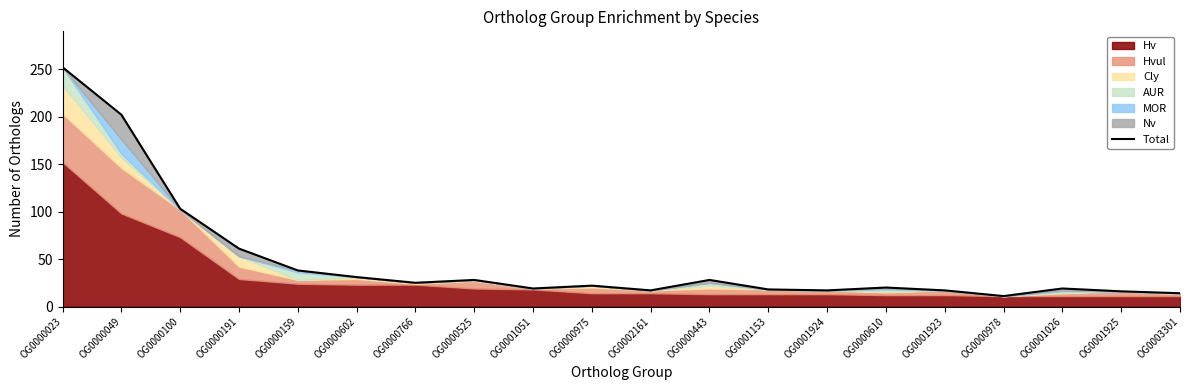

What is the maximum value shown in the chart?

252